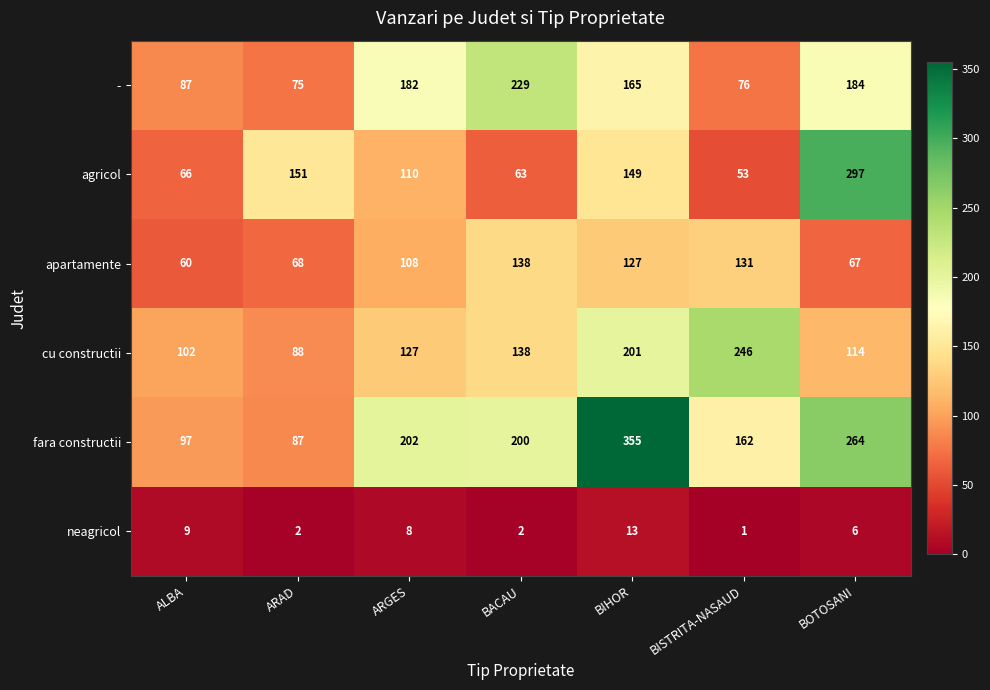

What is the sum of the - values at BISTRITA-NASAUD and ARAD?

151